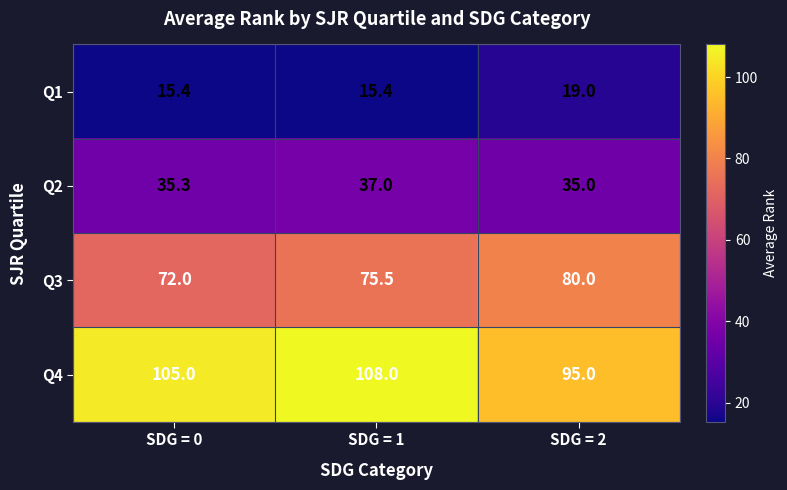

Where is Q3 nearest to the value 76?

SDG = 1